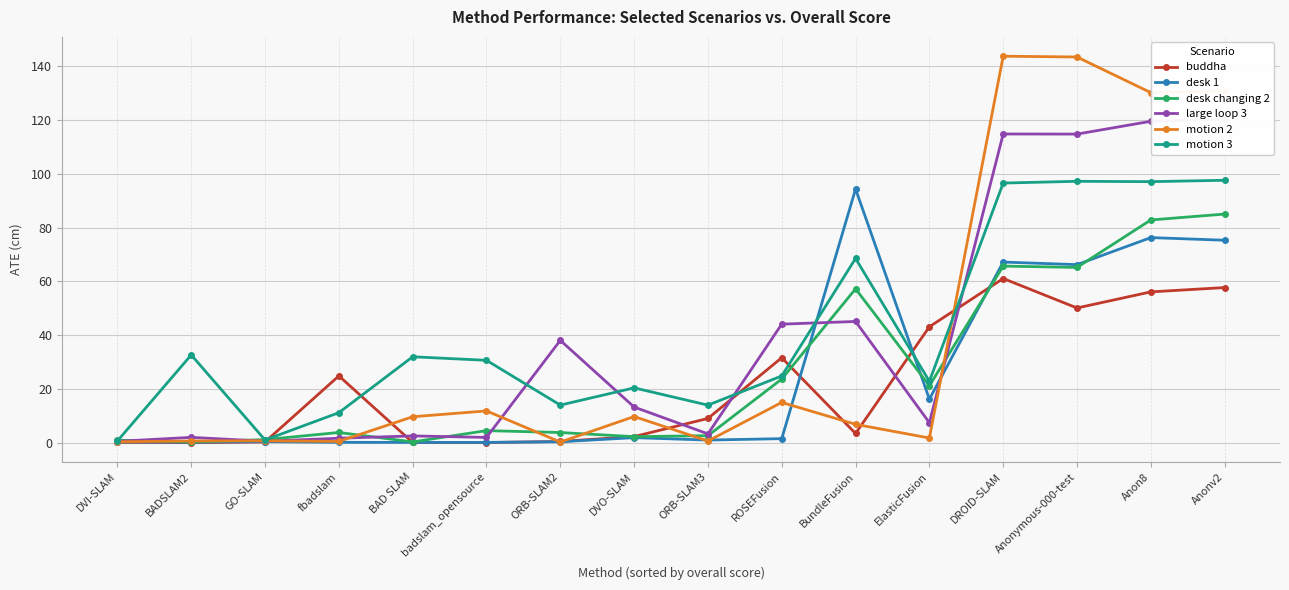

Rank the categories by large loop 3 value from highest to lowest.

Anonv2, Anon8, DROID-SLAM, Anonymous-000-test, BundleFusion, ROSEFusion, ORB-SLAM2, DVO-SLAM, ElasticFusion, ORB-SLAM3, BAD SLAM, BADSLAM2, badslam_opensource, fbadslam, GO-SLAM, DVI-SLAM